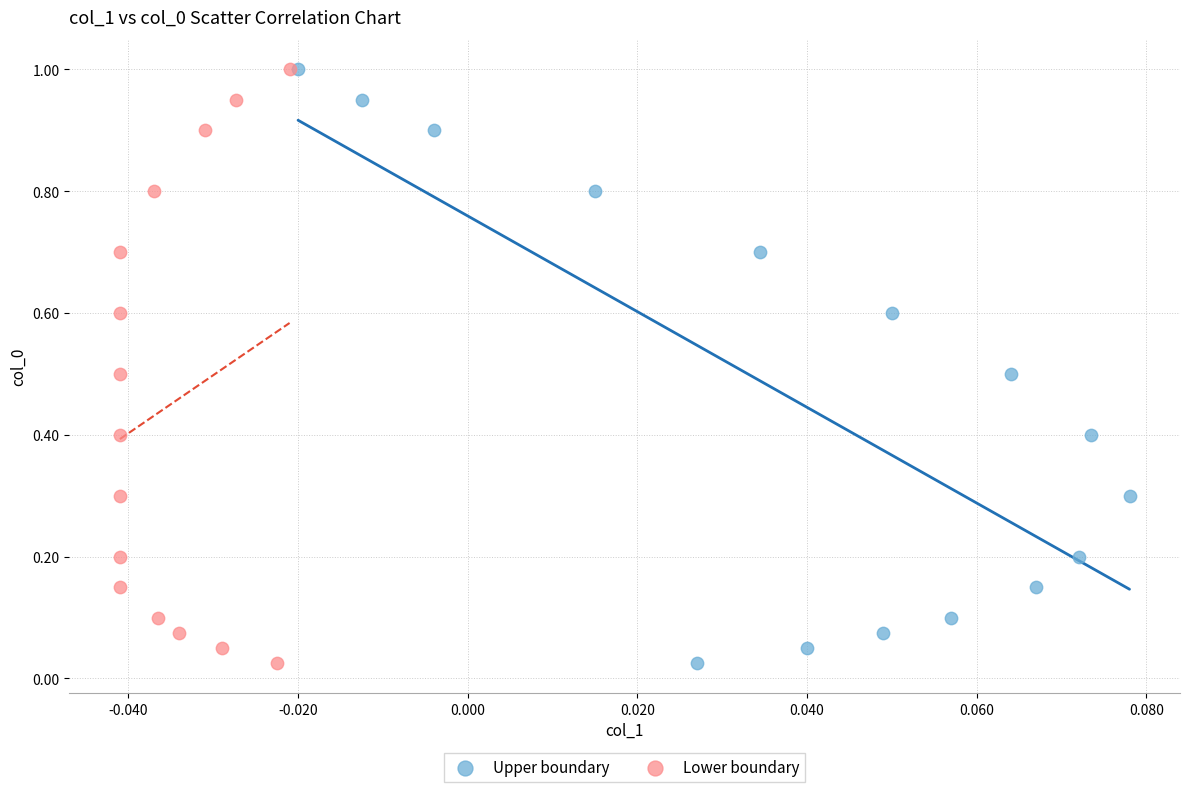

What are all the series names shown in the legend?

Upper boundary, Lower boundary